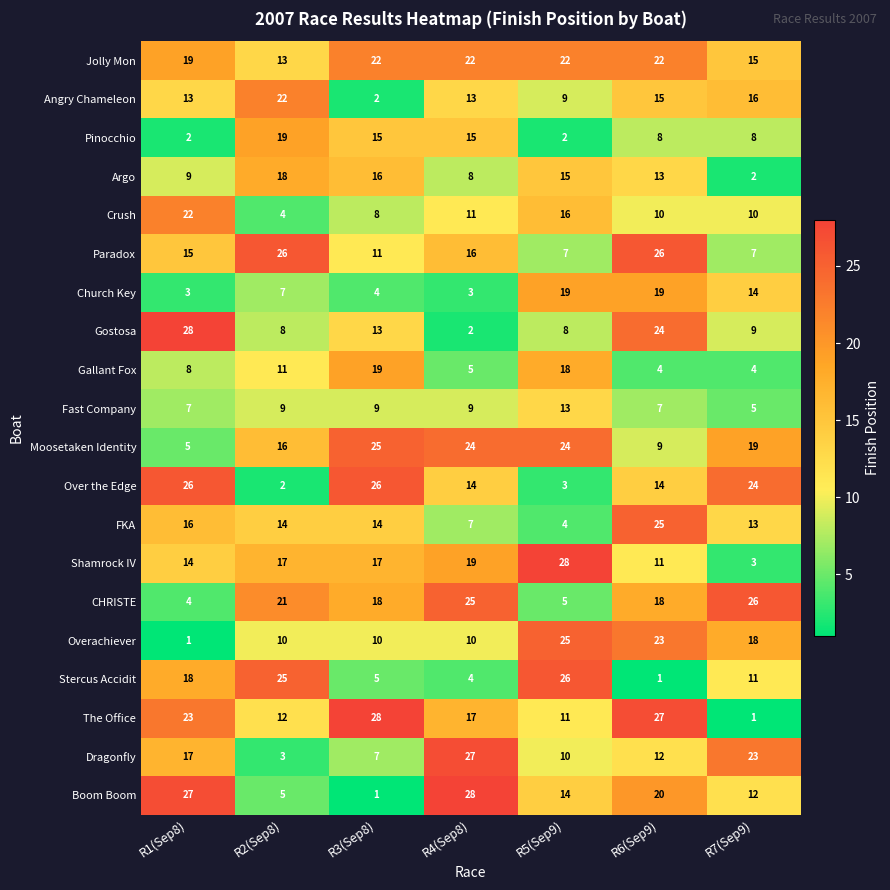

Rank the series at R7(Sep9) from highest to lowest value.

CHRISTE, Over the Edge, Dragonfly, Moosetaken Identity, Overachiever, Angry Chameleon, Jolly Mon, Church Key, FKA, Boom Boom, Stercus Accidit, Crush, Gostosa, Pinocchio, Paradox, Fast Company, Gallant Fox, Shamrock IV, Argo, The Office